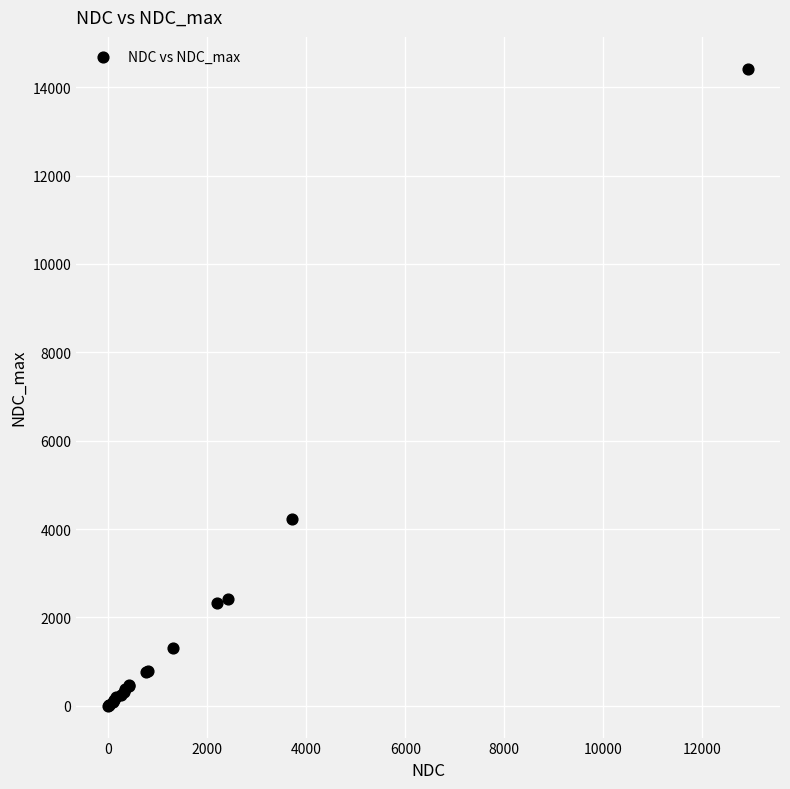

What Y value in the scatter plot is closest to 7209?

4219.0